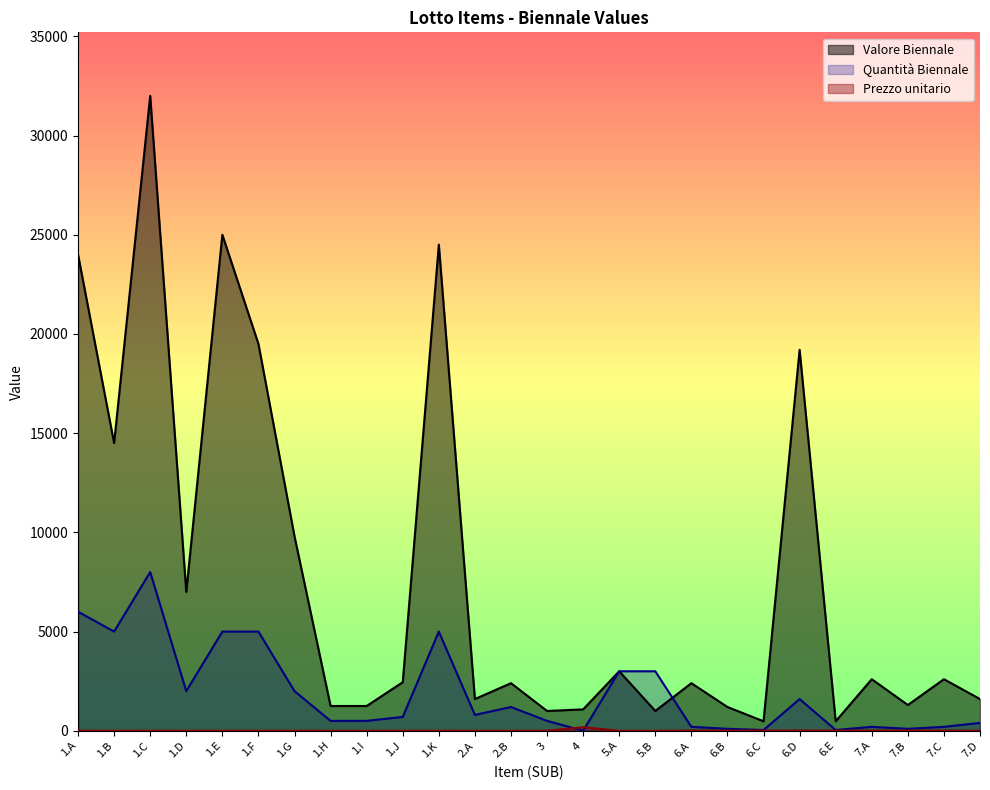

Reading left to right, transcribe all the data shown in this chart.

Valore Biennale: 24000.0	14500.0	32000.0	7000.0	25000.0	19500.0	9800.0	1250.0	1250.0	2450.0	24500.0	1600.0	2400.0	1000.0	1080.0	3000.0	1000.0	2400.0	1200.0	480.0	19200.0	480.0	2600.0	1300.0	2600.0	1600.0
Quantità Biennale: 6000.0	5000.0	8000.0	2000.0	5000.0	5000.0	2000.0	500.0	500.0	700.0	5000.0	800.0	1200.0	500.0	6.0	3000.0	3000.0	200.0	100.0	40.0	1600.0	40.0	200.0	100.0	200.0	400.0
Prezzo unitario: 4.0	2.9	4.0	3.5	5.0	3.9	4.9	2.5	2.5	3.5	4.9	2.0	2.0	2.0	180.0	1.0	1.0	12.0	12.0	12.0	12.0	12.0	13.0	13.0	13.0	4.0